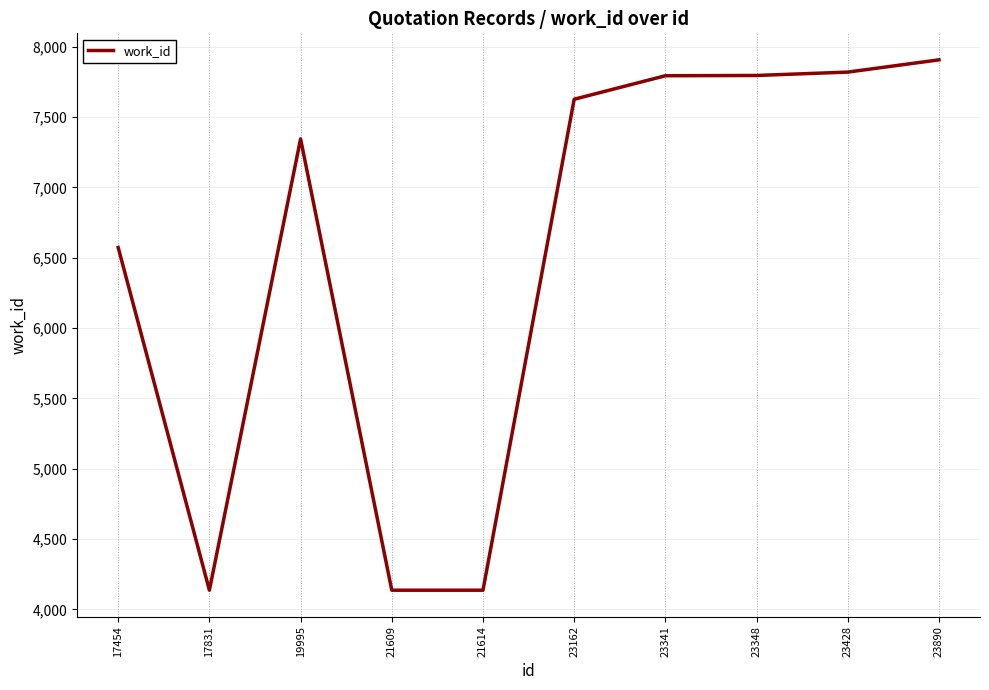

True or false: the data shows 6572 at 17454.

True